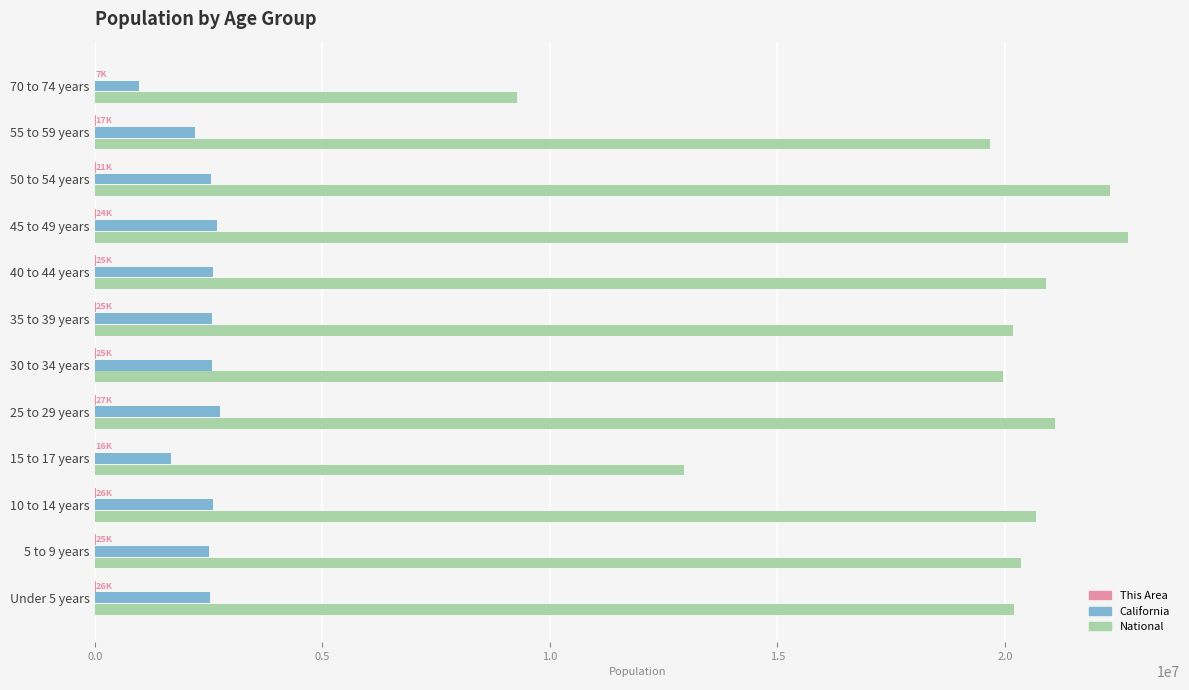

Which series has the largest total across all categories?

National